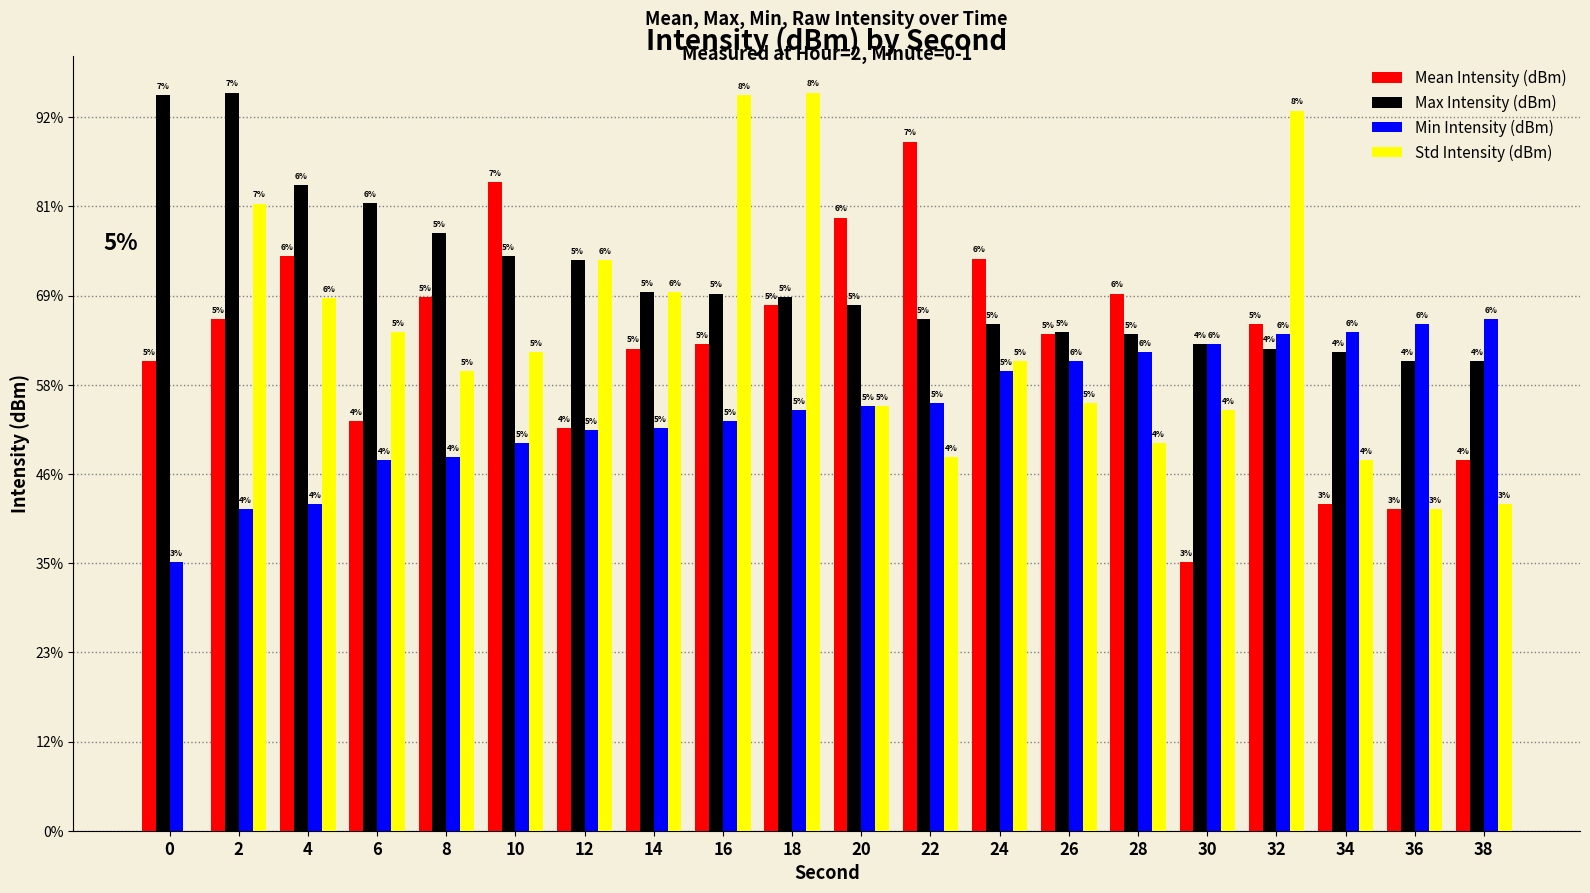

What is the spread (max minus min) of values at 4?

3.6